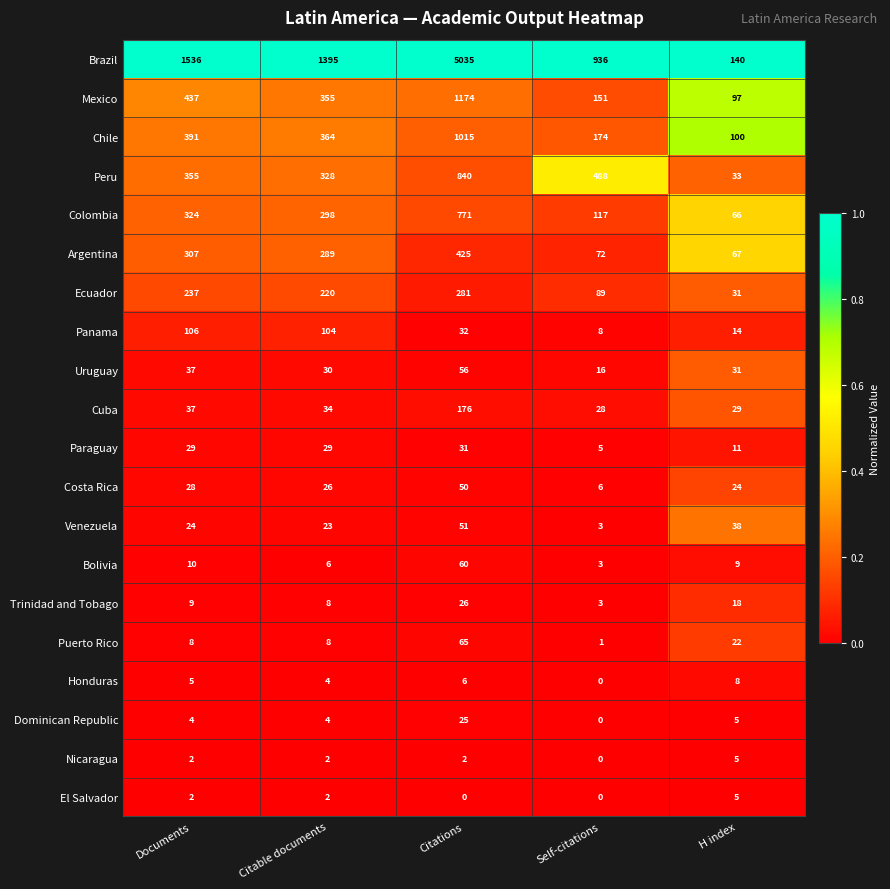

Which series changed the most between Documents and H index?

Brazil